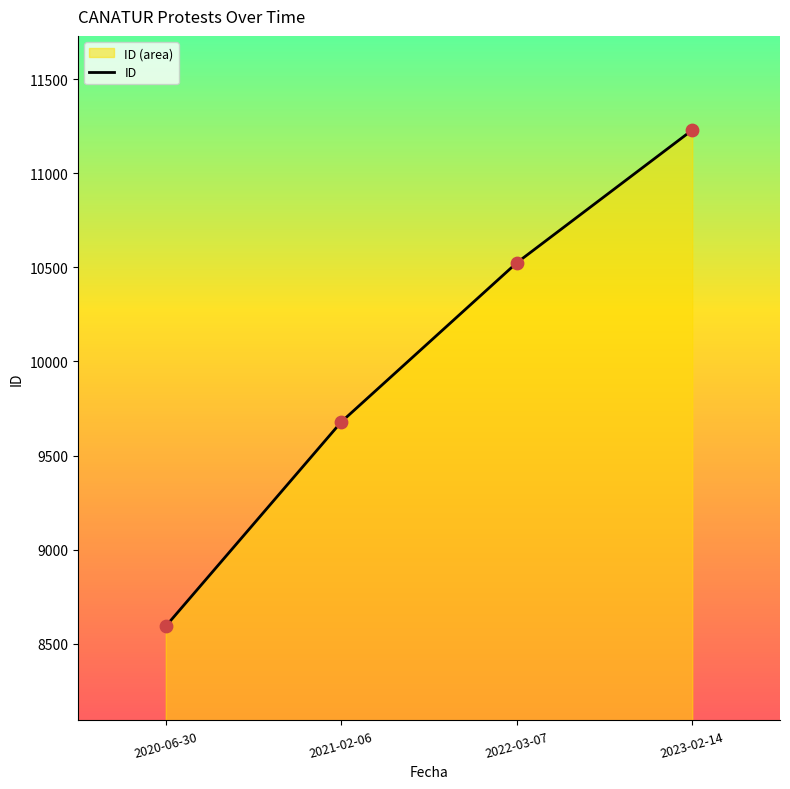

Approximately how many times larger is the value at 2023-02-14 compared to 2022-03-07?

1.1